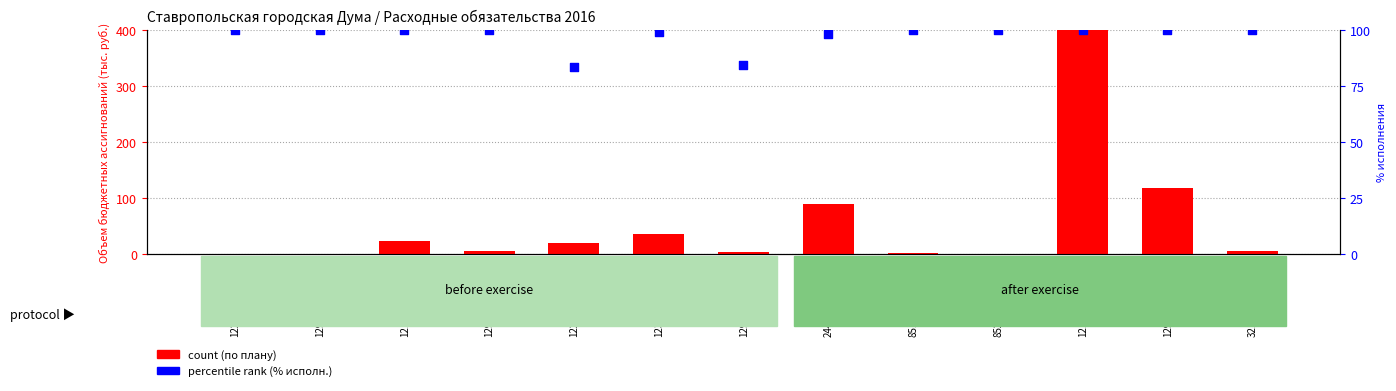

Is the value of count at 244(7010010010) greater than the value of percentile rank within the sample at 129(7010010010)?

Yes